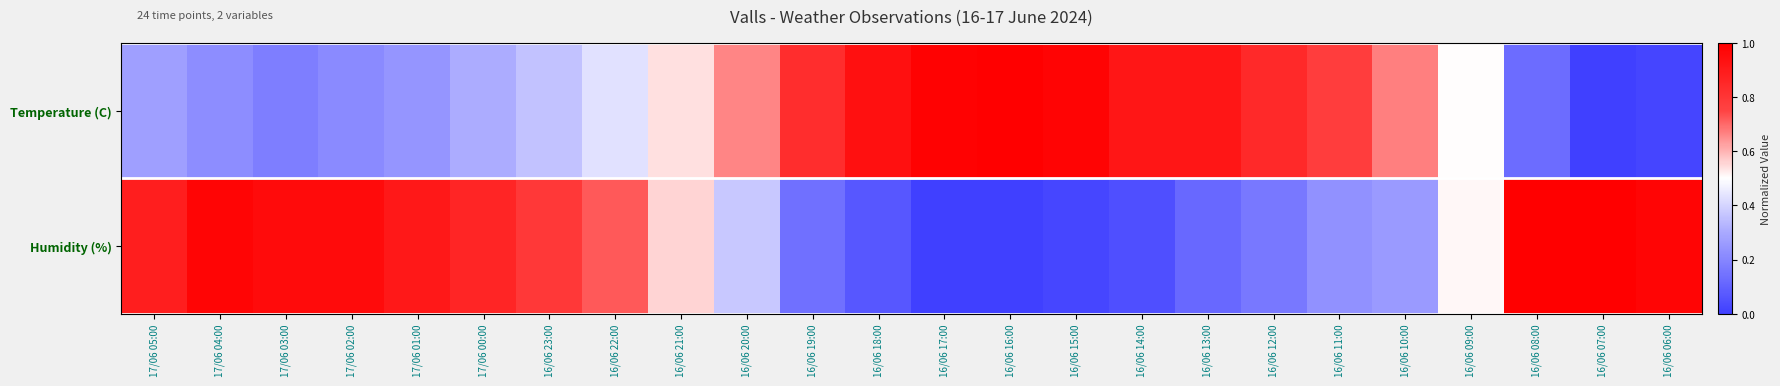

Reading left to right, transcribe all the data shown in this chart.

Temperature (C): 17/06 05:00=0.3	17/06 04:00=0.2	17/06 03:00=0.2	17/06 02:00=0.2	17/06 01:00=0.2	17/06 00:00=0.3	16/06 23:00=0.4	16/06 22:00=0.4	16/06 21:00=0.5	16/06 20:00=0.7	16/06 19:00=0.8	16/06 18:00=0.9	16/06 17:00=1.0	16/06 16:00=1.0	16/06 15:00=1.0	16/06 14:00=0.9	16/06 13:00=0.9	16/06 12:00=0.8	16/06 11:00=0.8	16/06 10:00=0.7	16/06 09:00=0.5	16/06 08:00=0.1	16/06 07:00=0.0	16/06 06:00=0.0
Humidity (%): 17/06 05:00=0.9	17/06 04:00=1.0	17/06 03:00=1.0	17/06 02:00=1.0	17/06 01:00=0.9	17/06 00:00=0.9	16/06 23:00=0.8	16/06 22:00=0.7	16/06 21:00=0.6	16/06 20:00=0.4	16/06 19:00=0.1	16/06 18:00=0.1	16/06 17:00=0.0	16/06 16:00=0.0	16/06 15:00=0.0	16/06 14:00=0.0	16/06 13:00=0.1	16/06 12:00=0.2	16/06 11:00=0.2	16/06 10:00=0.3	16/06 09:00=0.5	16/06 08:00=1.0	16/06 07:00=1.0	16/06 06:00=1.0